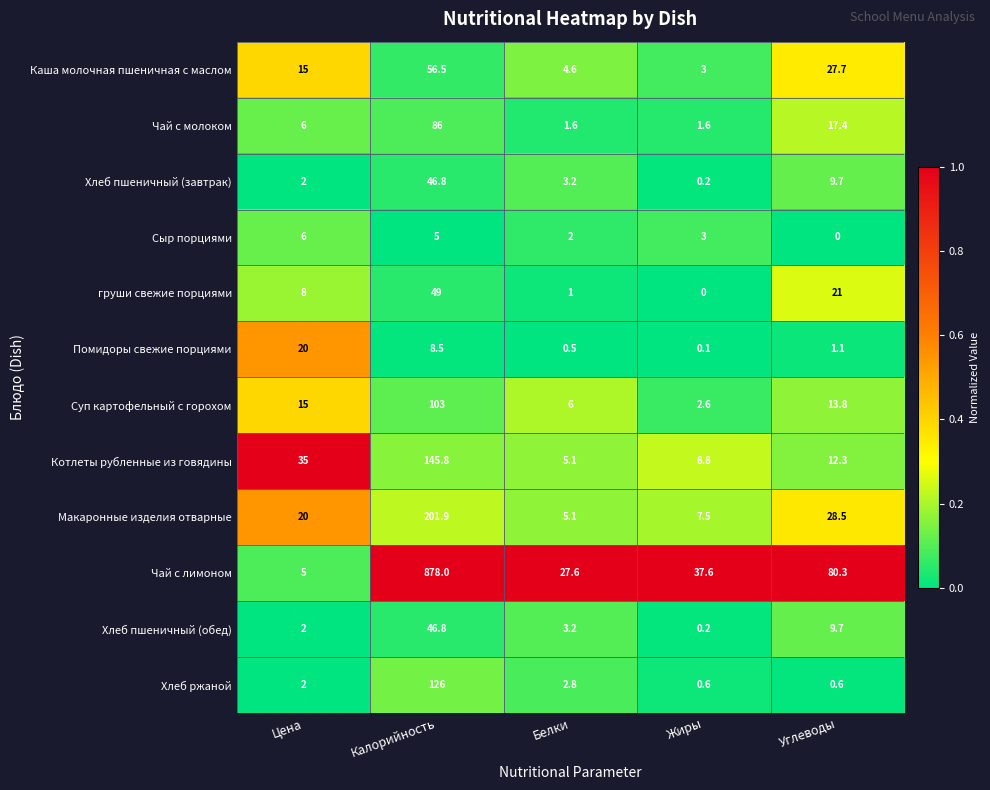

At which category is the sum across all series the highest?

Калорийность